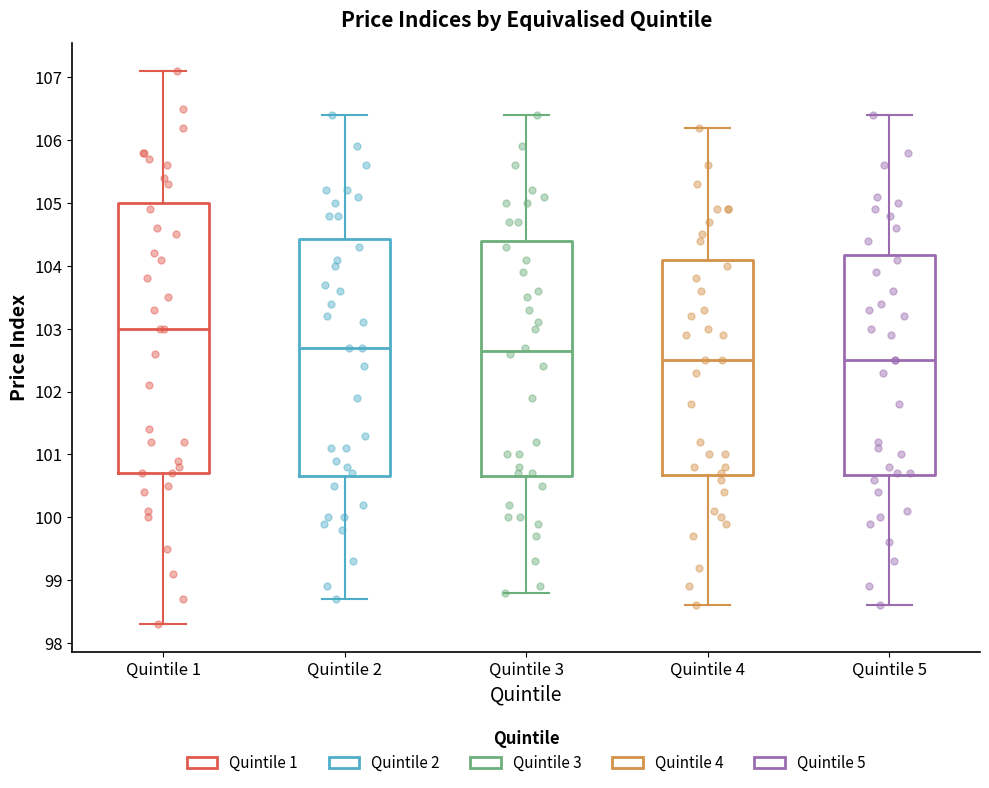

Comparing the boxes themselves (not the whiskers), which one is the tallest?

Quintile 1